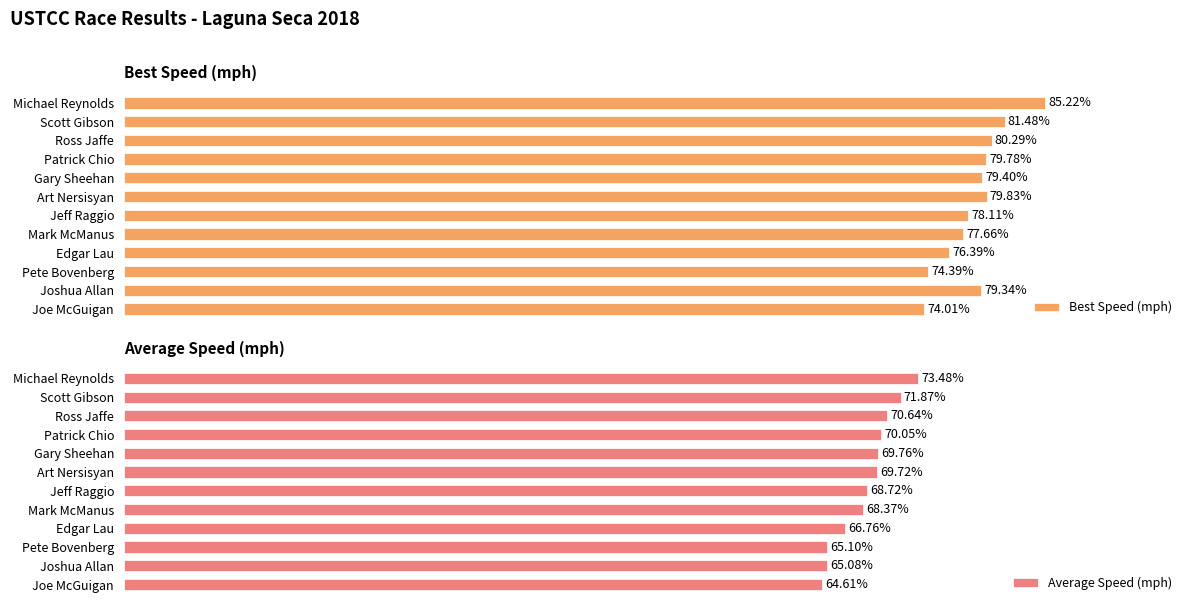

Which series has the largest total across all categories?

Best Speed (mph)